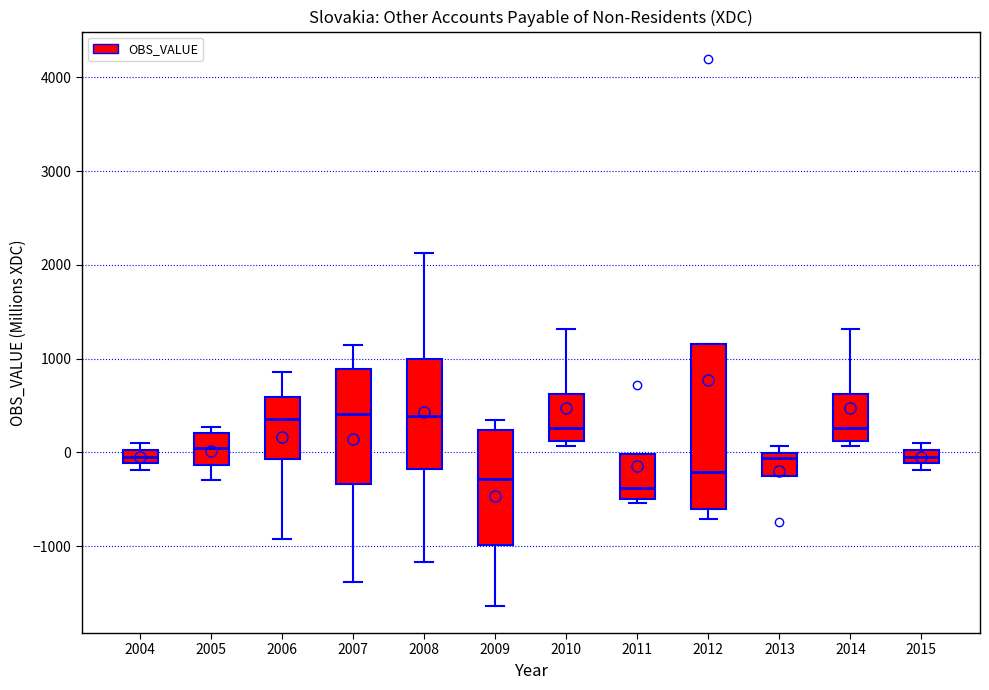

Where is the upper edge of the box at x = 2012 on the y-axis? The values are not printed on the chart, so give them approximately, as read against the axis.

1200